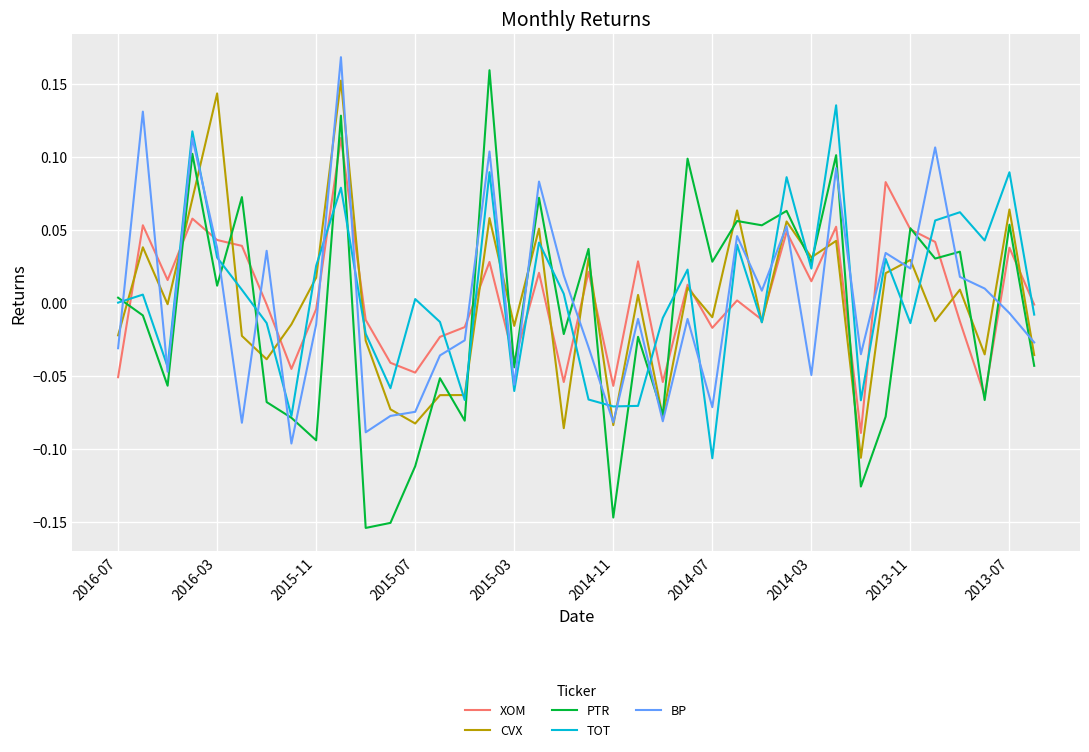

Which series has the largest range (max minus min)?

PTR